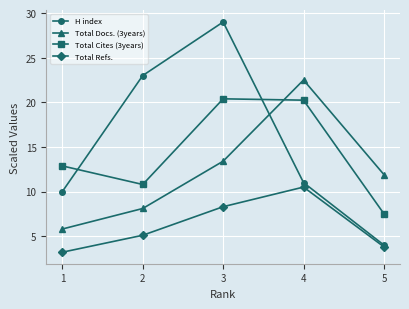

Between which two adjacent categories do Total Cites (3years) and Total Docs. (3years) first intersect?

3 and 4